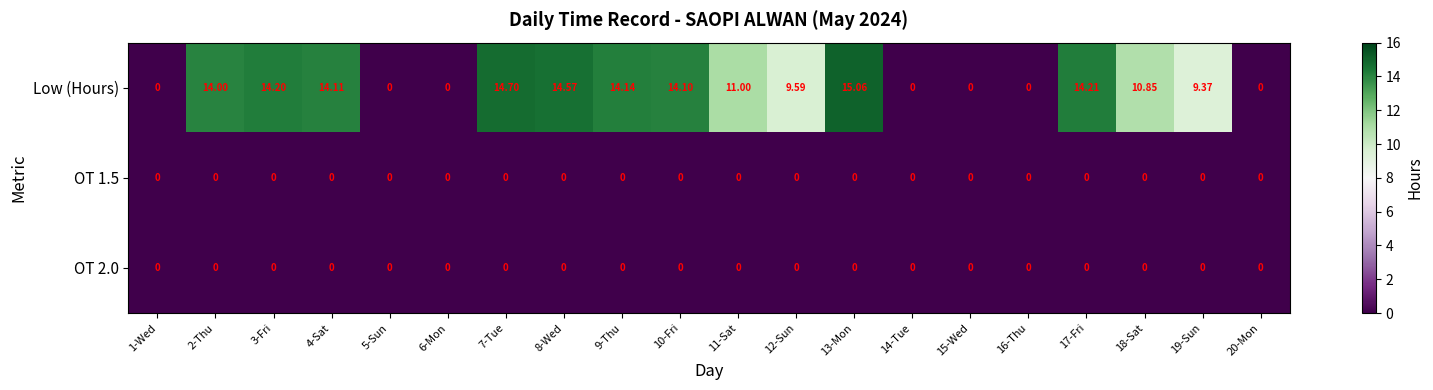

Which series has the largest total across all categories?

Low (Hours)